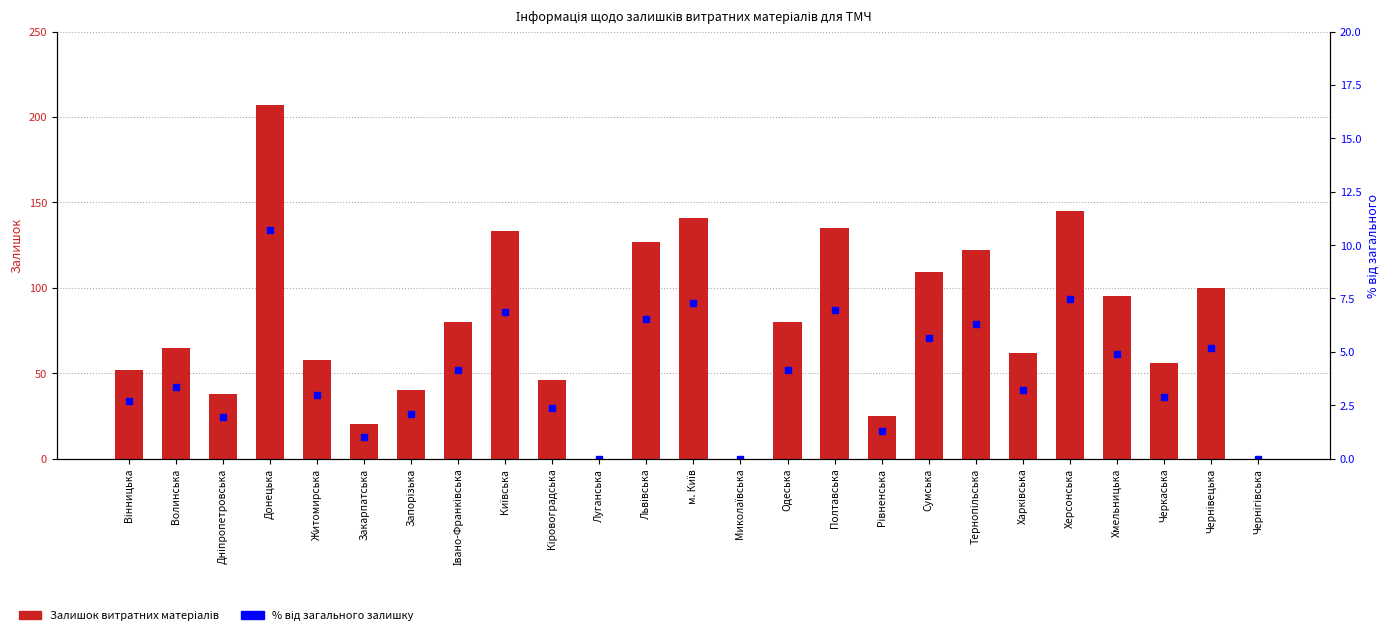

What are all the series names shown in the legend?

Залишок витратних матеріалів, % від загального залишку